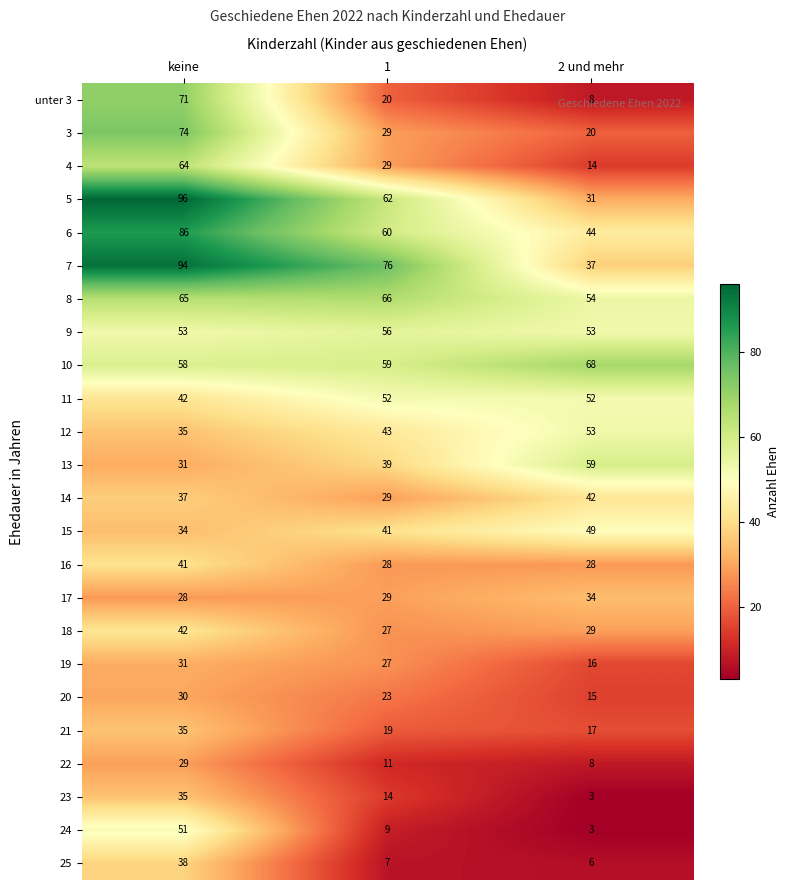

Which series has the widest spread of values?

5